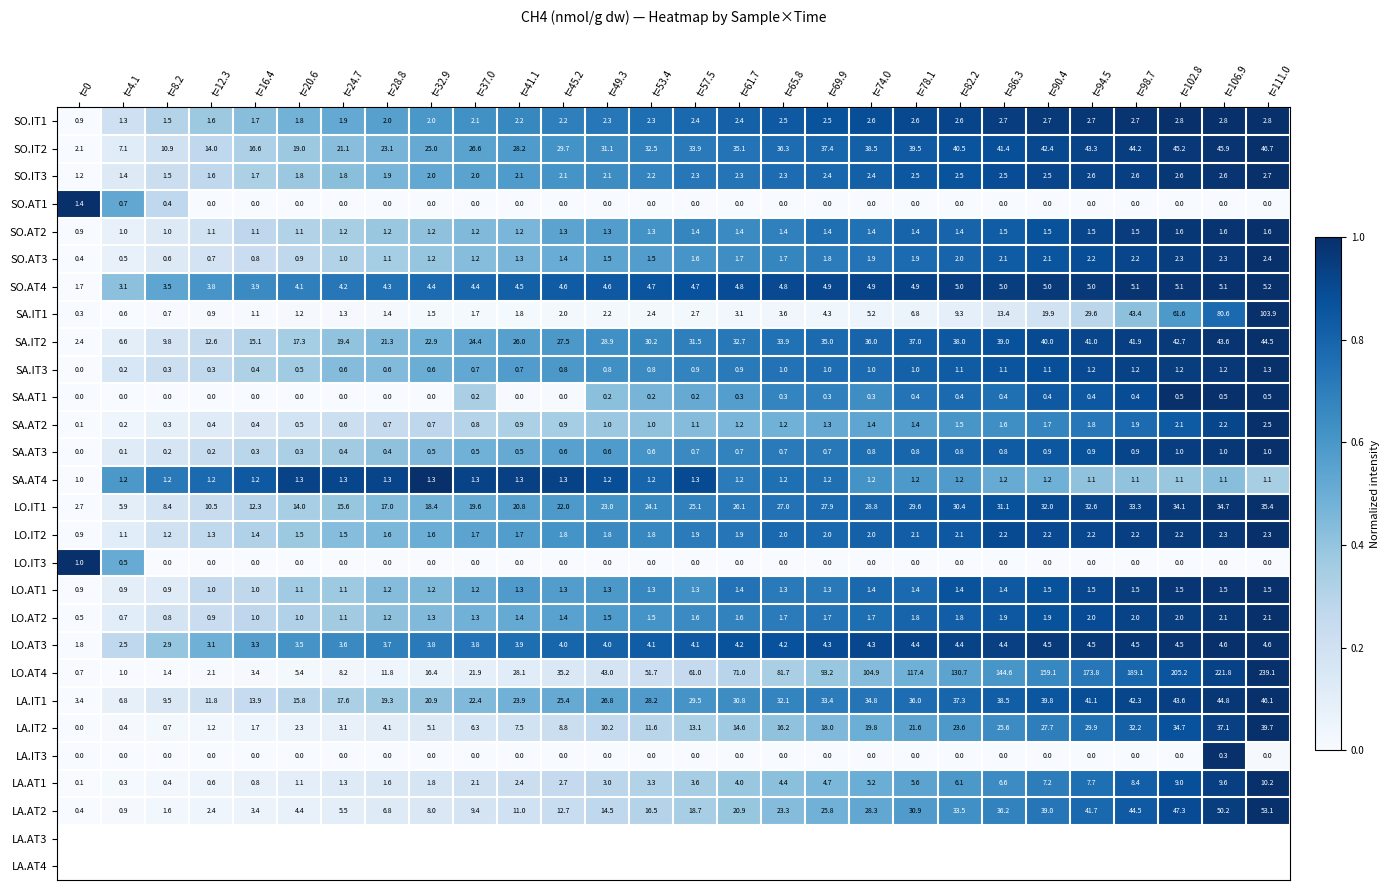

The value of SO.AT4 at t=20.6 is 4.1. True or false?

True